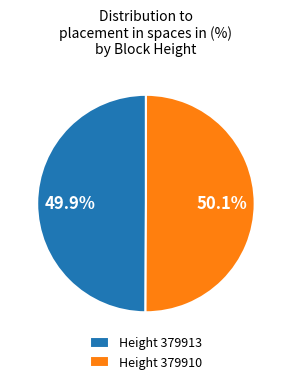

How much of the chart is everything except Height 379910?

49.9%